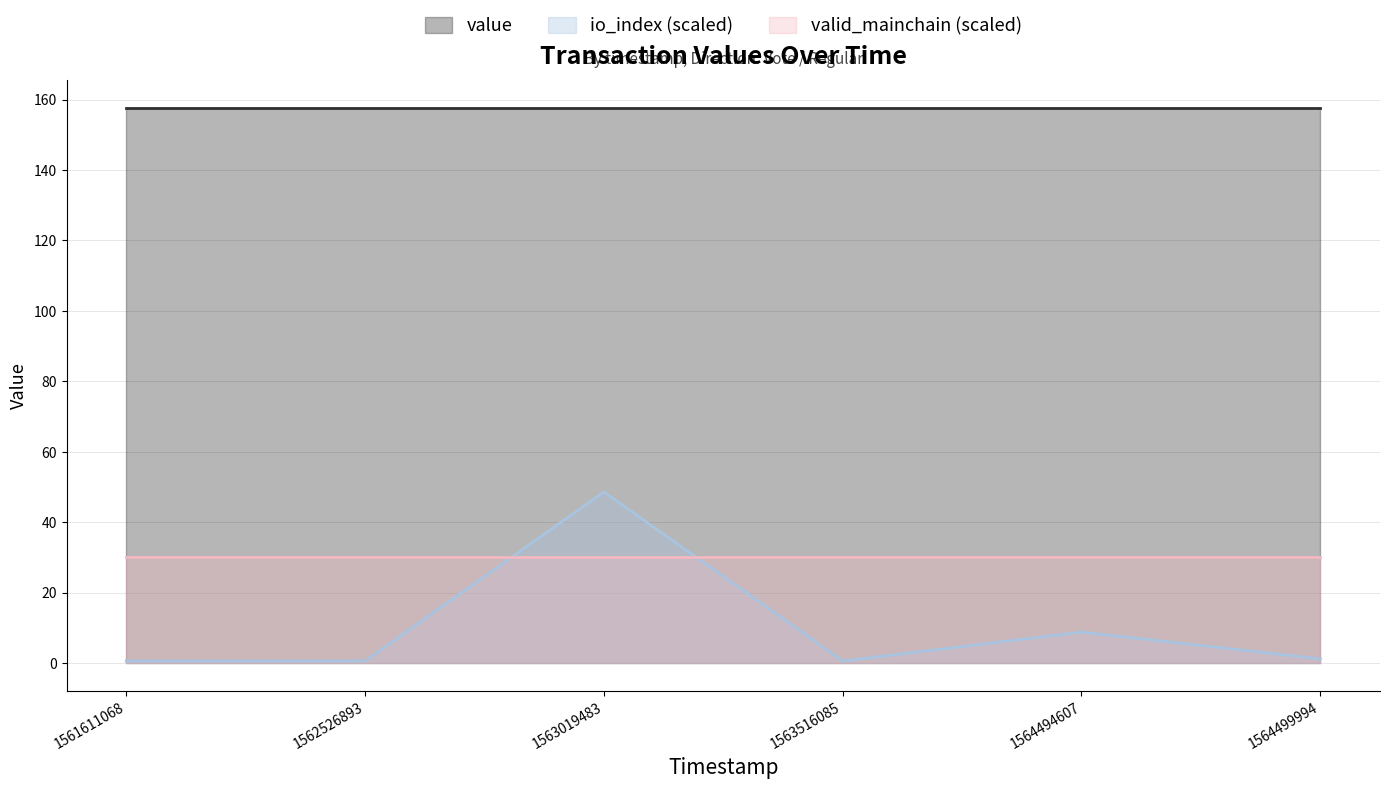

At 1562526893, list the series in order from smallest to largest.

io_index (scaled), valid_mainchain (scaled), value